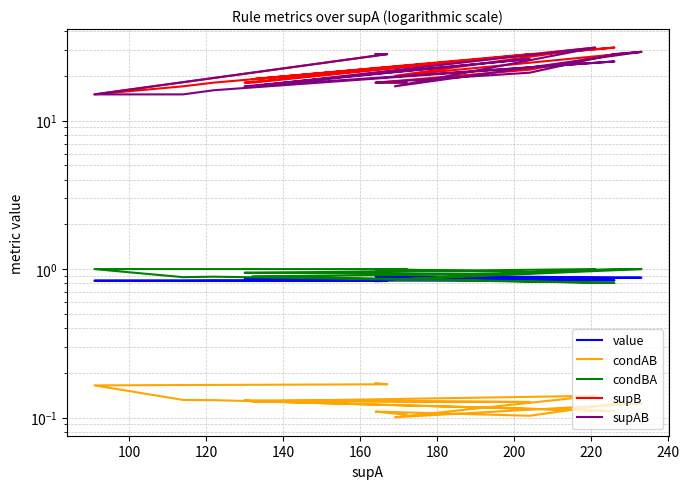

How many lines are shown in the chart?

5